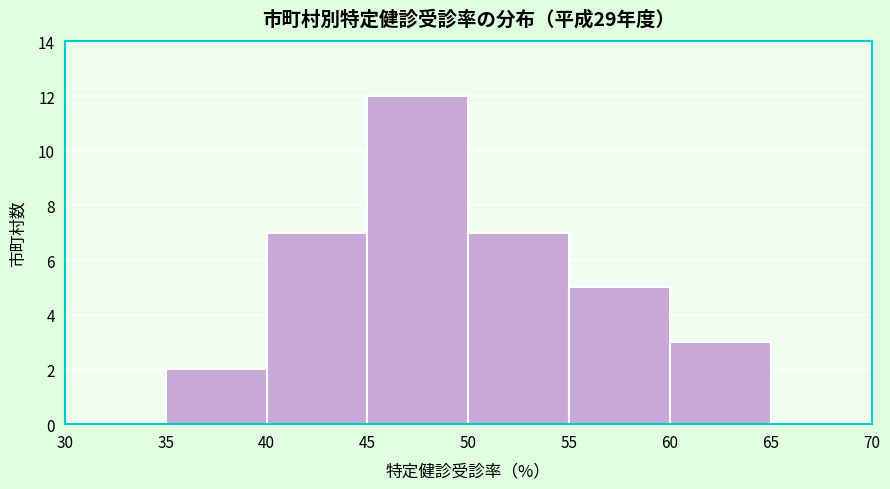

Over which range of the x-axis is the bar tallest?

45 to 50